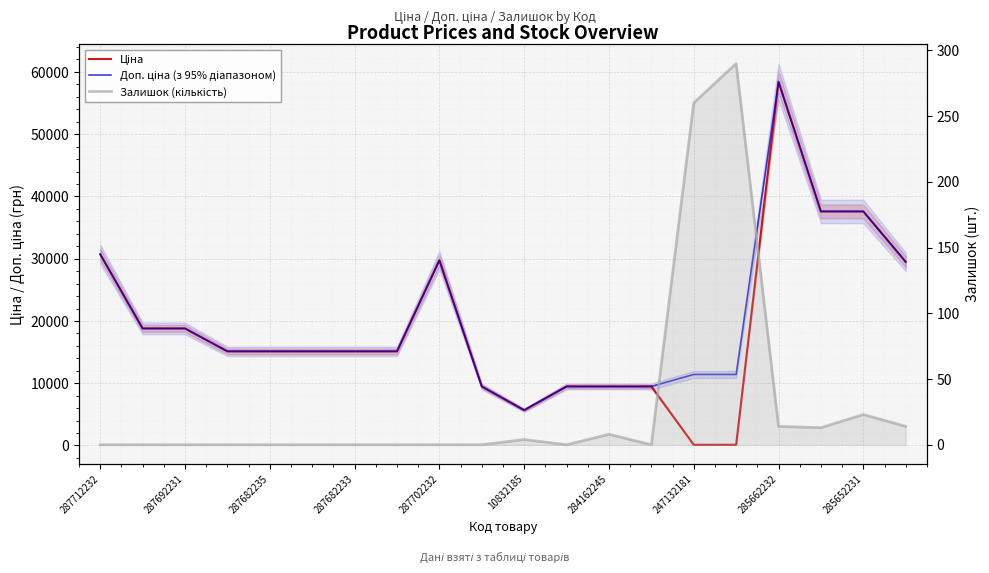

What position from the right is 13?

7